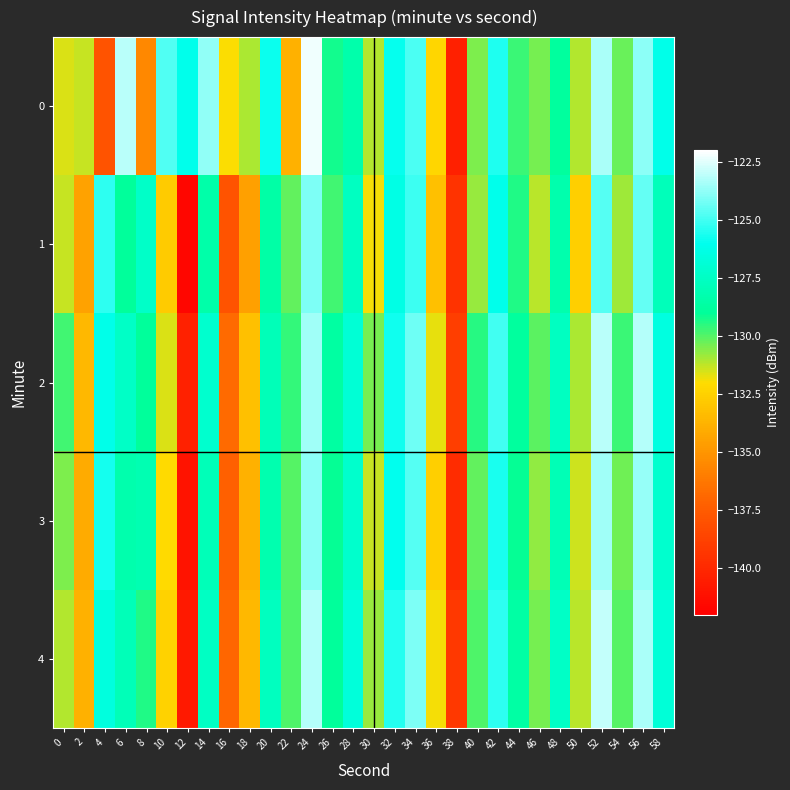

Rank the series at 50 from lowest to highest value.

1, 3, 4, 0, 2